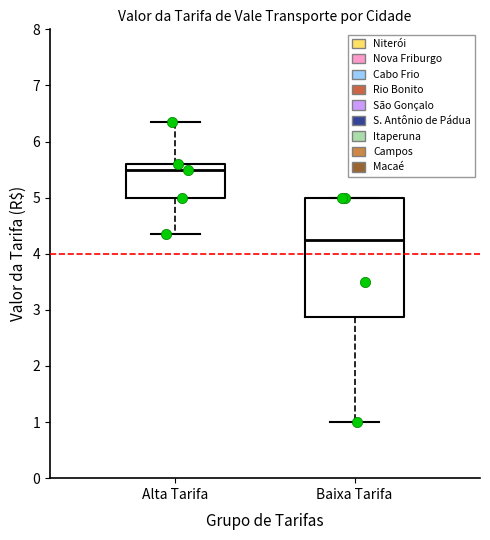

Reading left to right, read every box against the y-axis: the position of its median line, the range the box covers, and the ends of its whiskers. The values are not printed on the chart, so give them approximately, as read against the axis.

Alta Tarifa: median 5.5, box 5.0 to 5.6, whiskers 4.4 to 6.4
Baixa Tarifa: median 4.3, box 2.9 to 5.0, whiskers 1.0 to 5.0